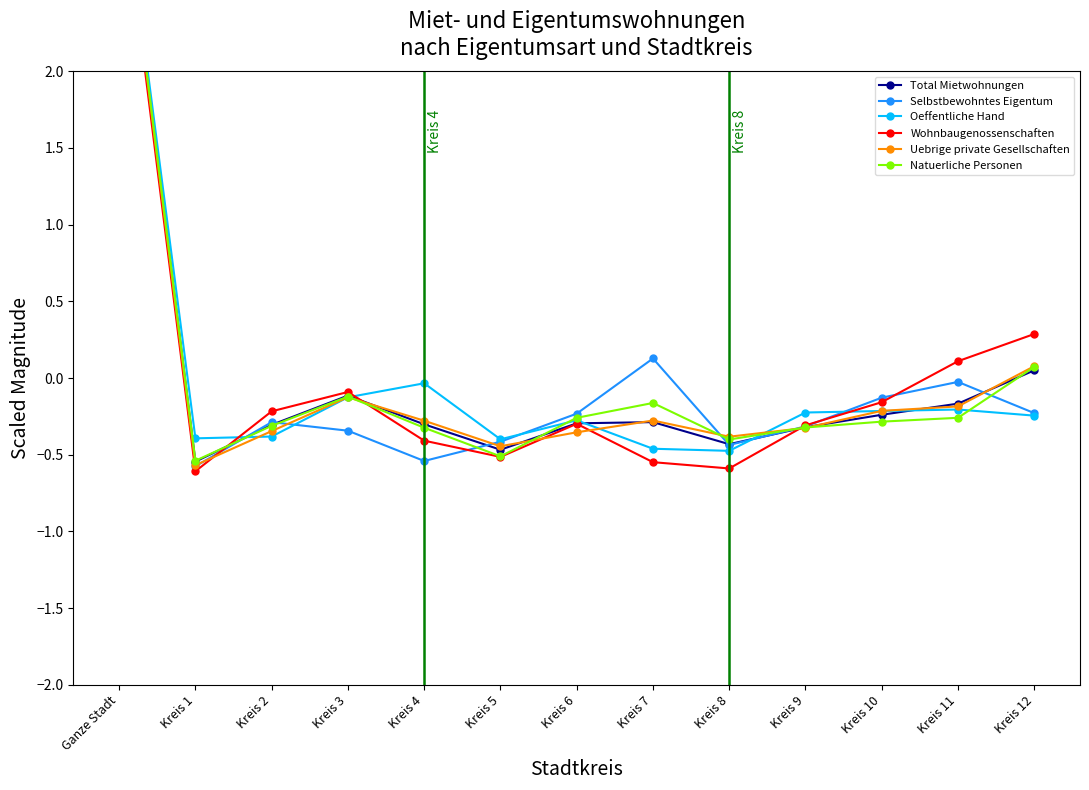

What is the greatest value displayed?

3.4